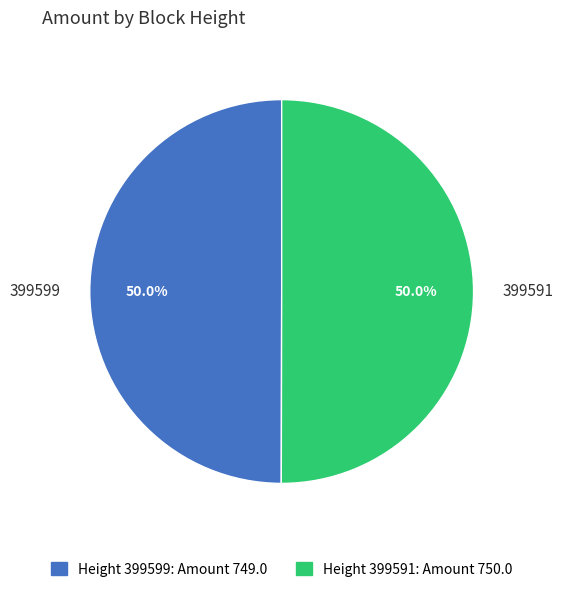

To the nearest percent, what percentage of the pie is 399599?

50%